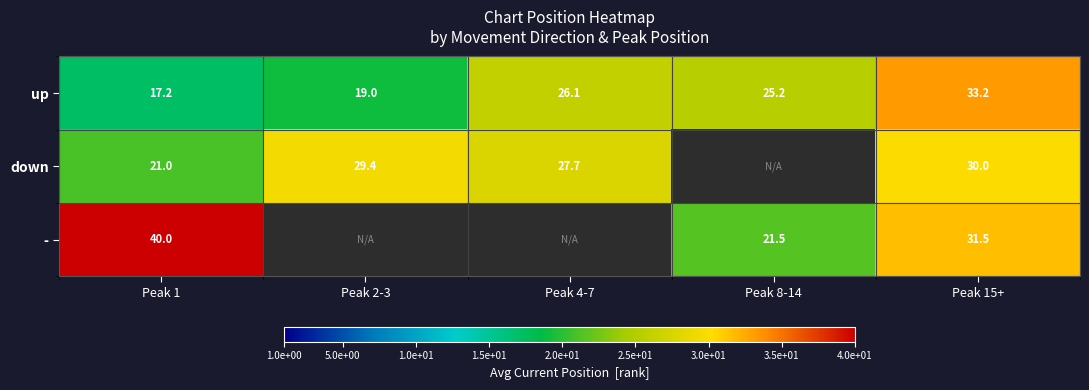

What is the greatest value displayed?

40.0